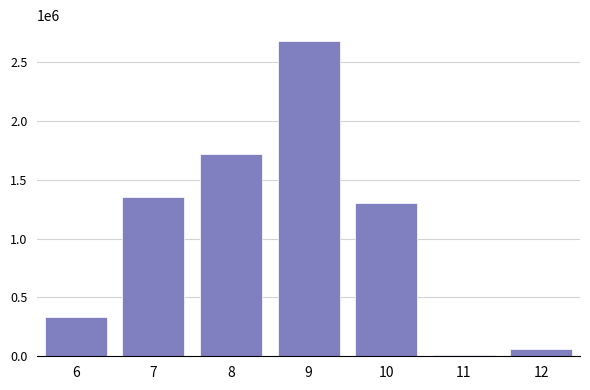

Reading left to right, what are all the values shown in this chart?

336864	1356008	1721010	2680647	1303301	11324	59927